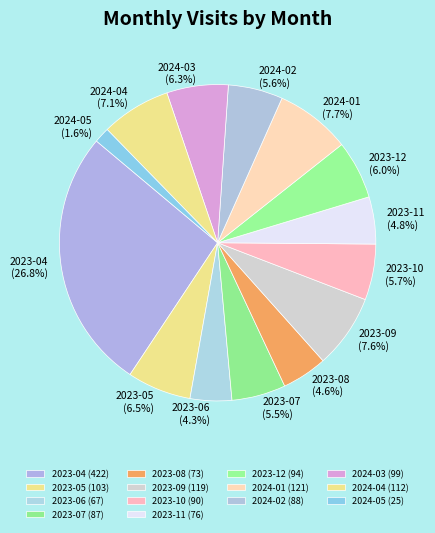

What portion of the pie excludes 2023-12?

94.0%